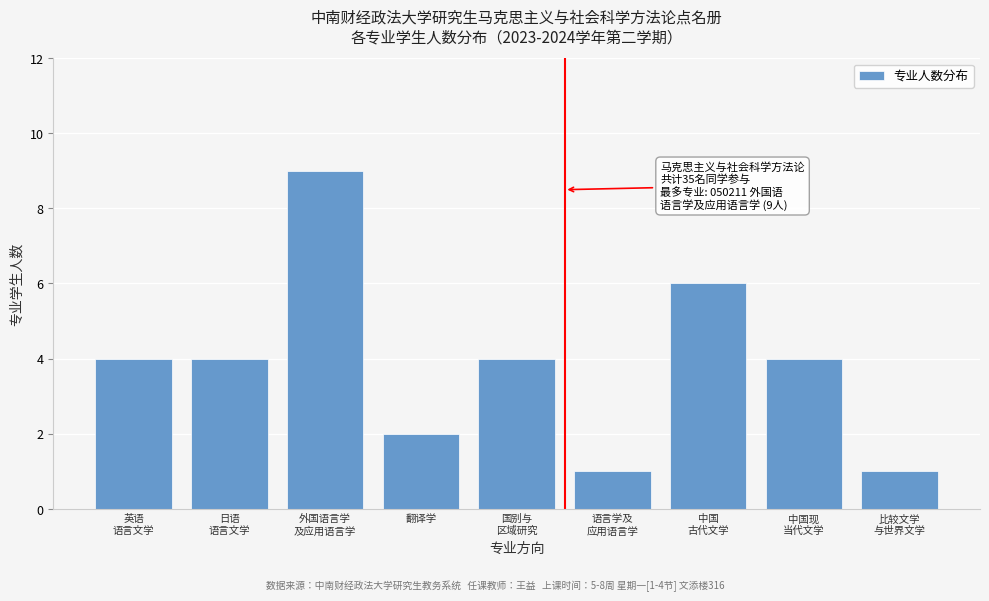

Reading right to left, list all the values displayed in this chart.

1	4	6	1	4	2	9	4	4